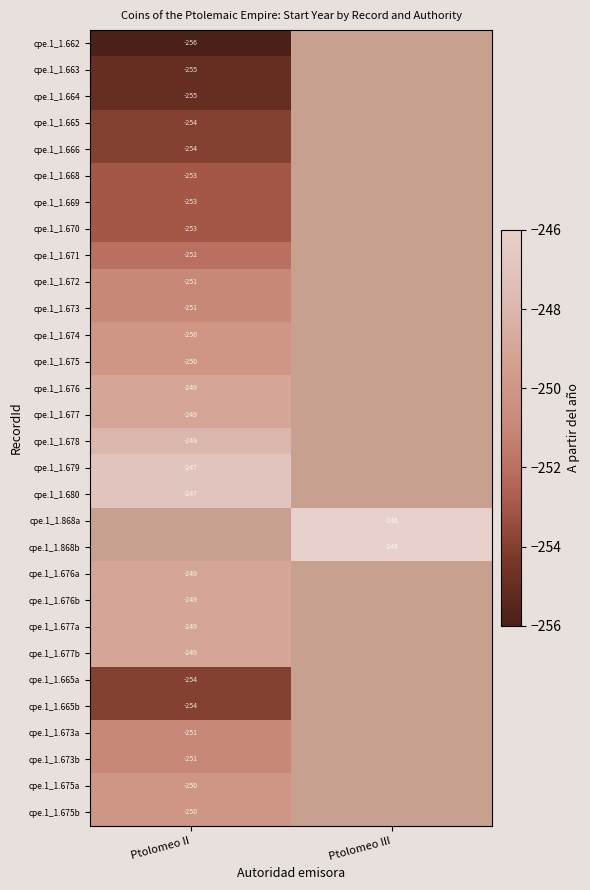

How many series are shown in this chart?

30